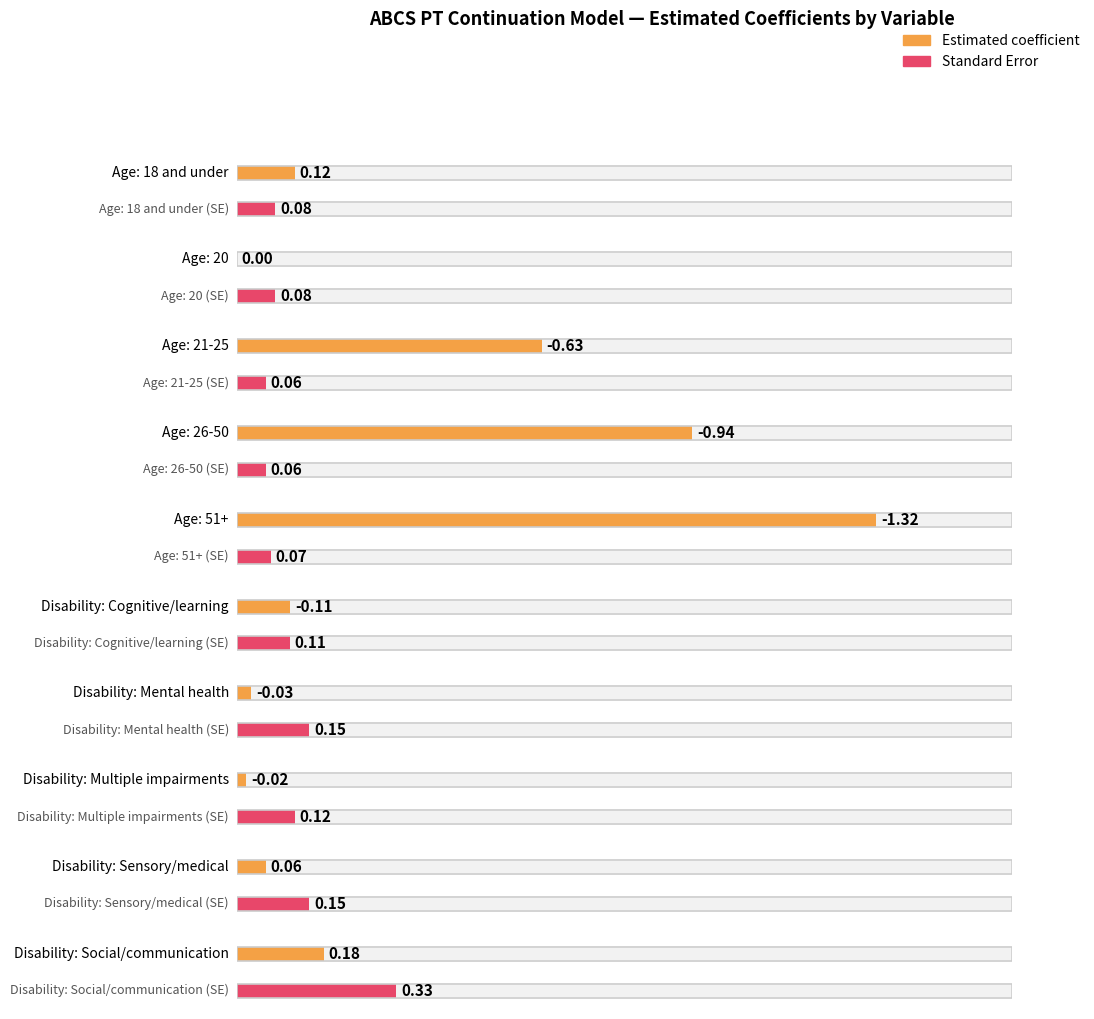

List the labels in order of Standard Error value, largest first.

Disability: Social/communication, Disability: Mental health, Disability: Sensory/medical, Disability: Multiple impairments, Disability: Cognitive/learning, Age: 18 and under, Age: 20, Age: 51+, Age: 21-25, Age: 26-50